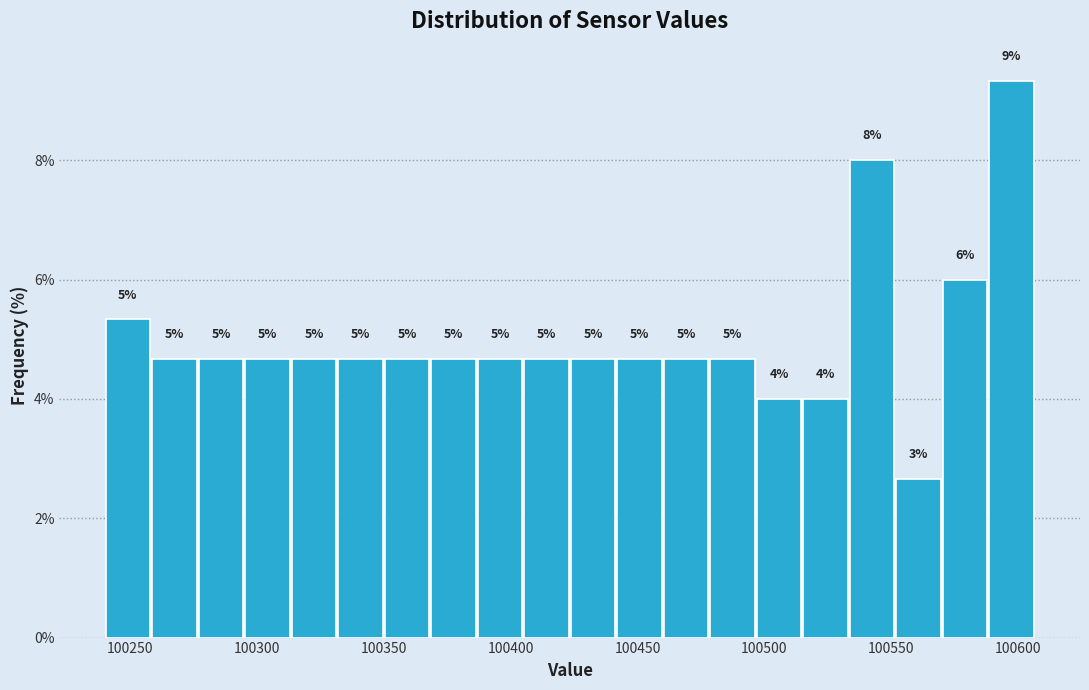

Read against the x-axis, roughly where is the centre of the tallest bar?

100595